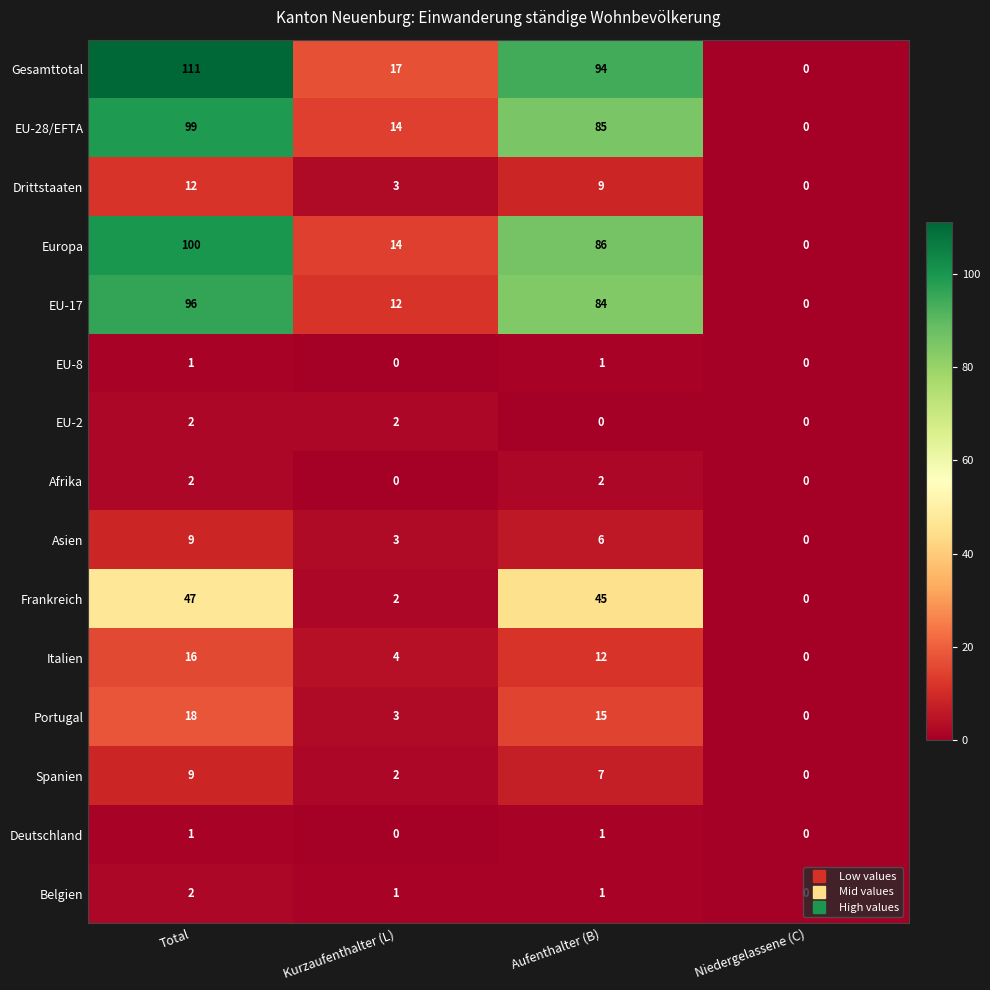

Which series has the largest total across all categories?

Gesamttotal